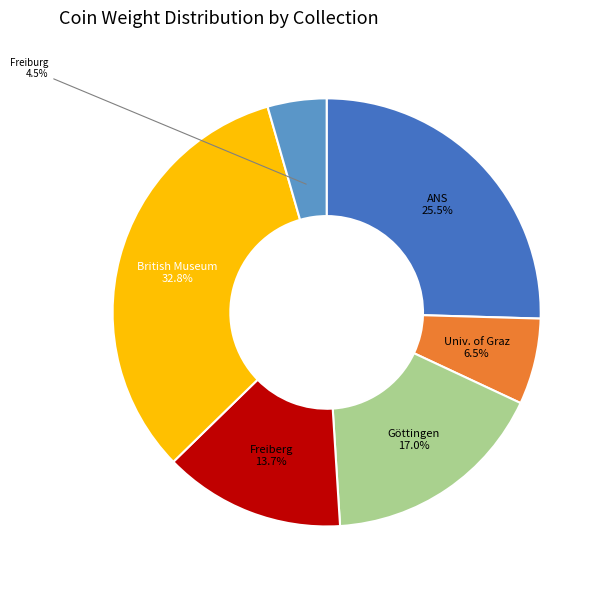

Is there a majority slice in this chart?

No